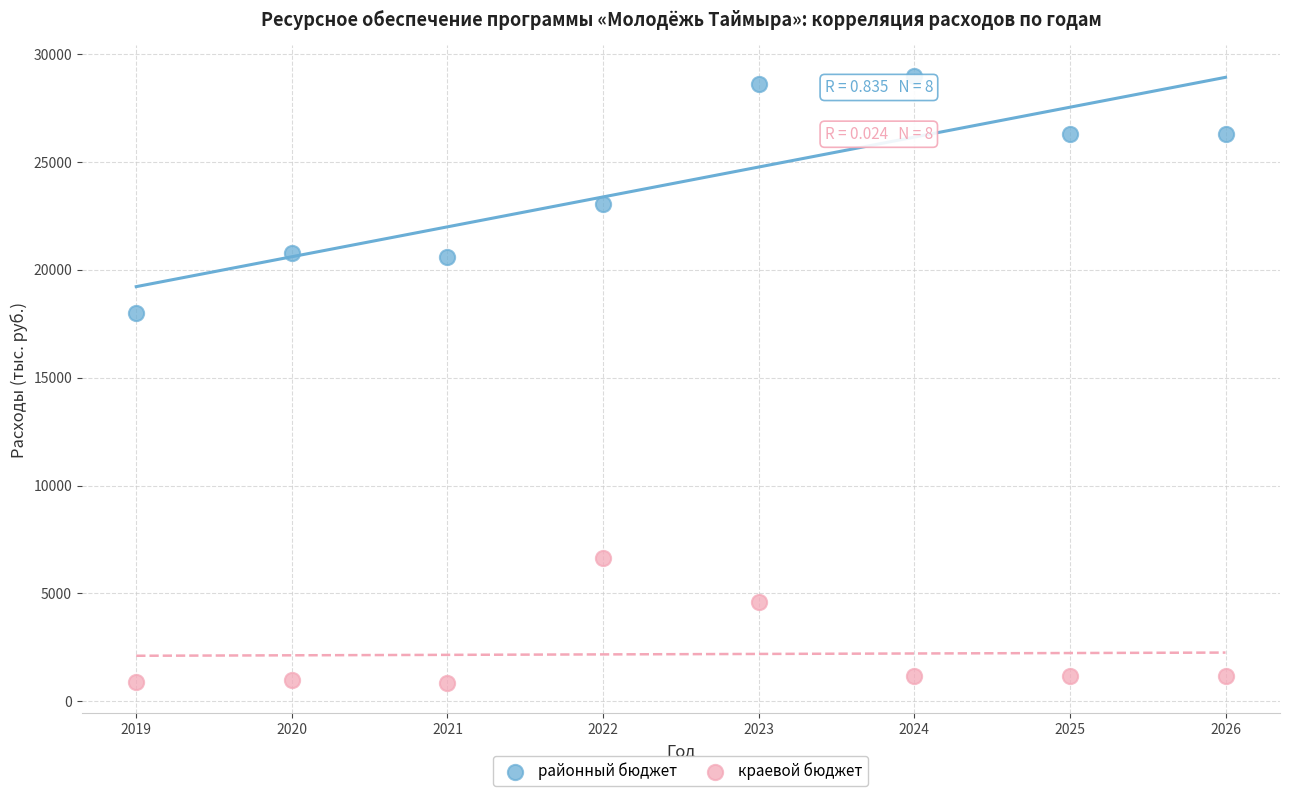

Which series contains the highest Y value?

районный бюджет